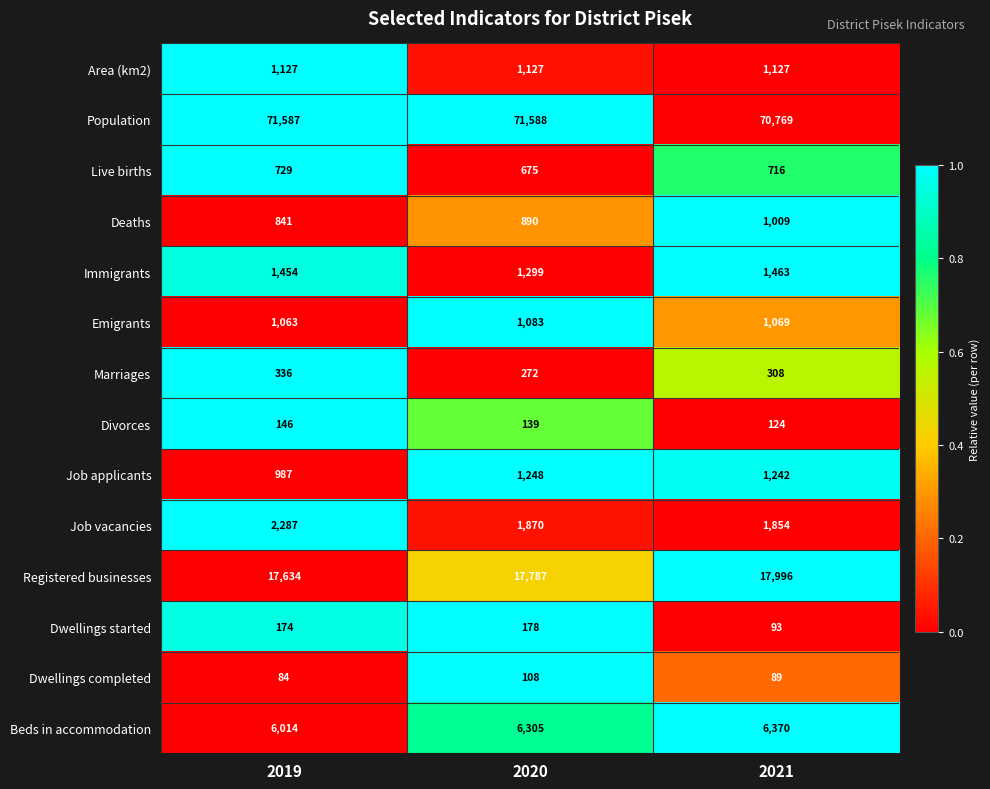

Which category has the lowest value across all series?

2019